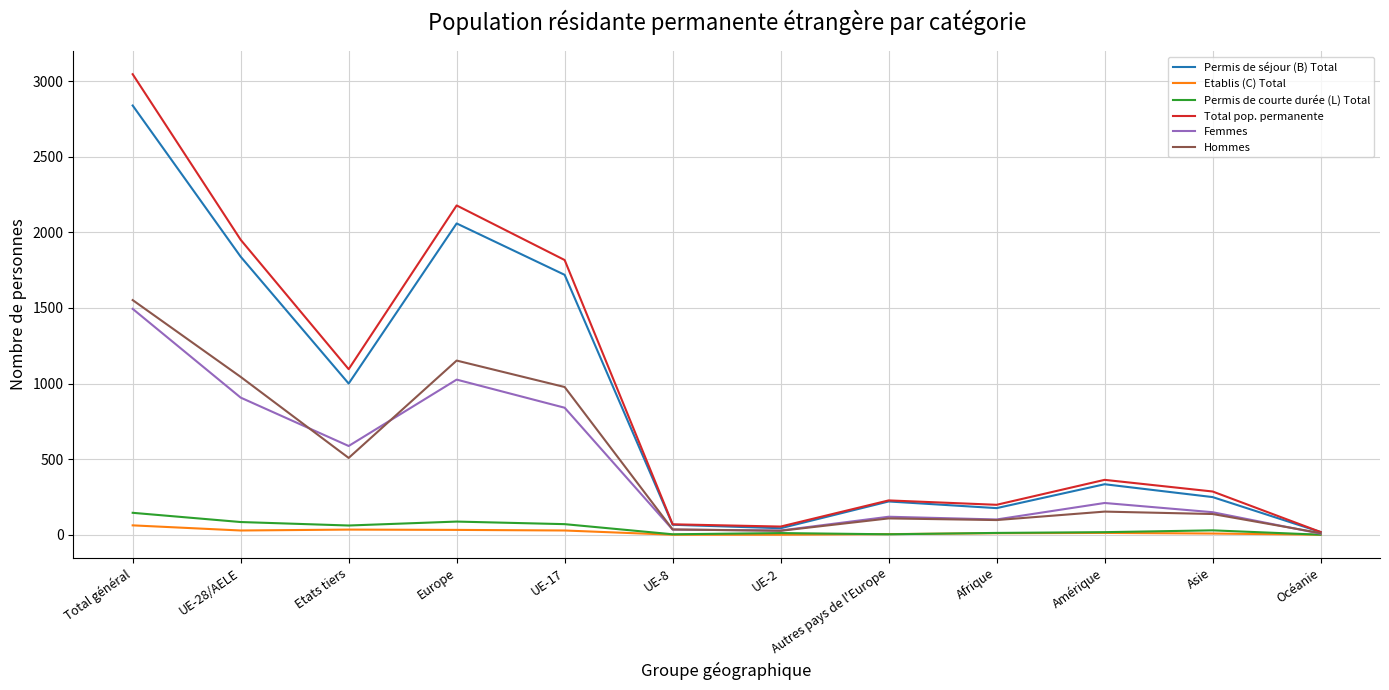

What is the sum of all Hommes values?

5800